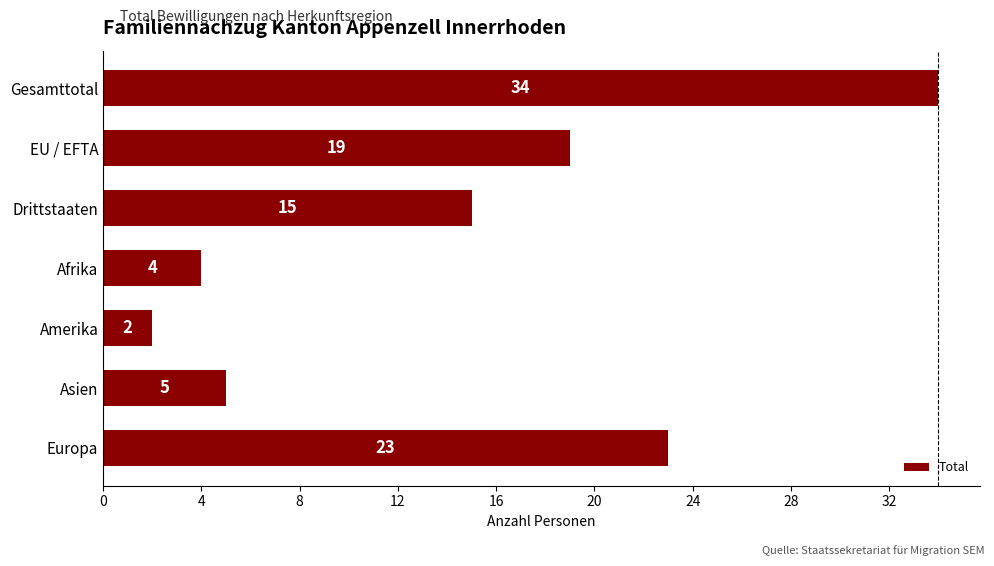

True or false: the data shows 1 at Afrika.

False